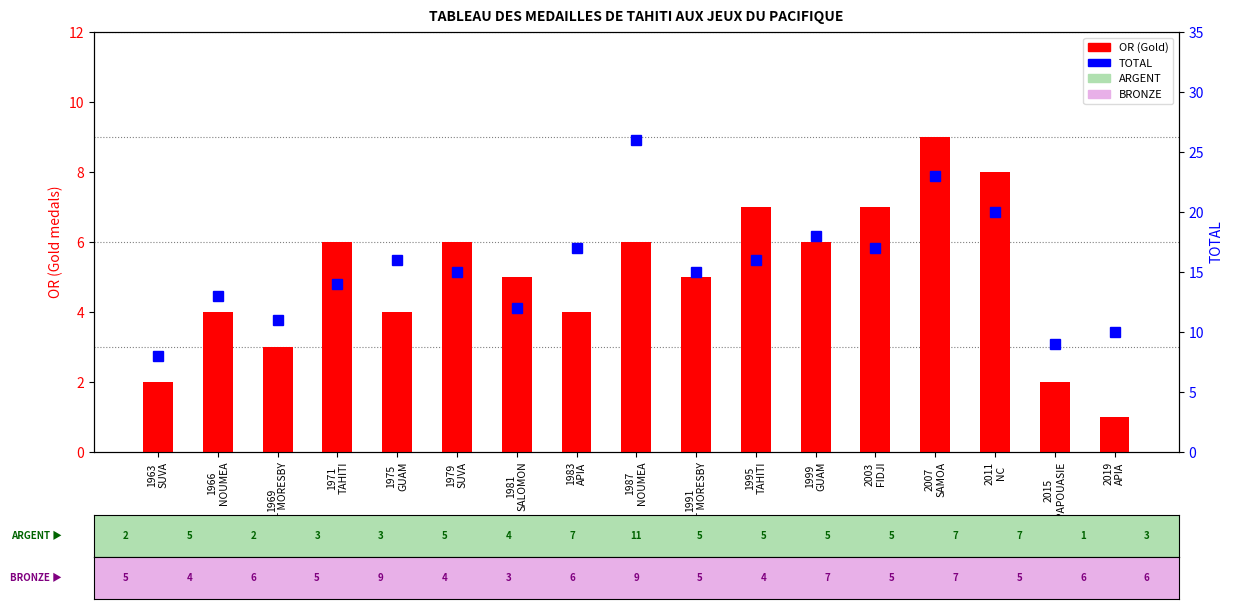

What are all the series names shown in the legend?

OR (Gold), TOTAL